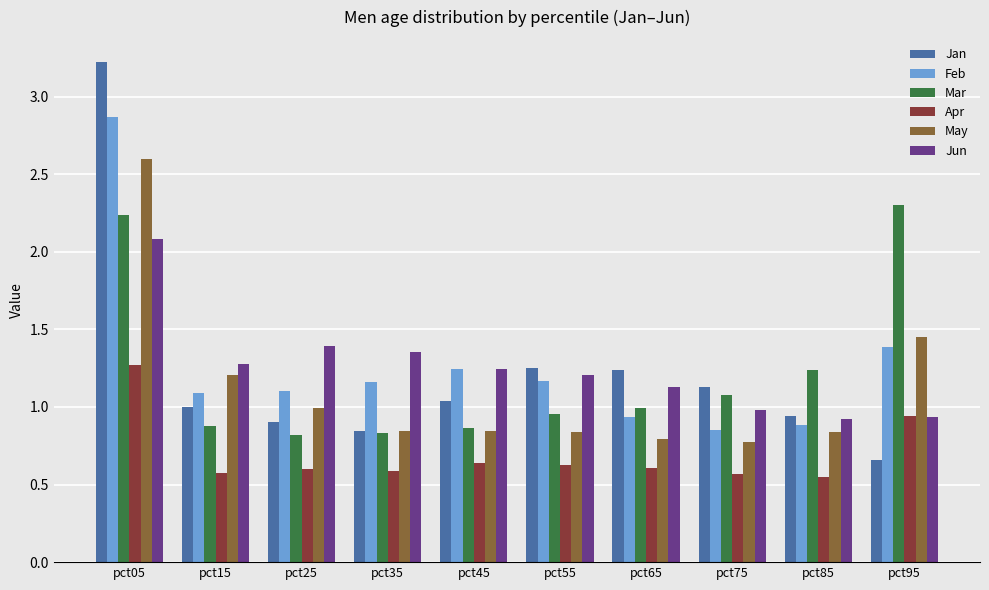

What is the highest value of the Jan series?

3.2